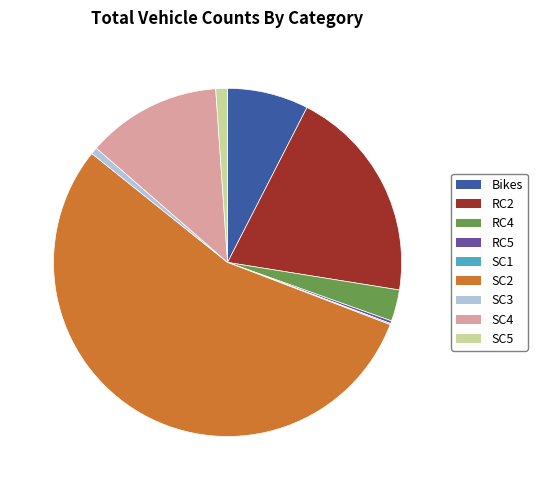

Is there a majority slice in this chart?

Yes